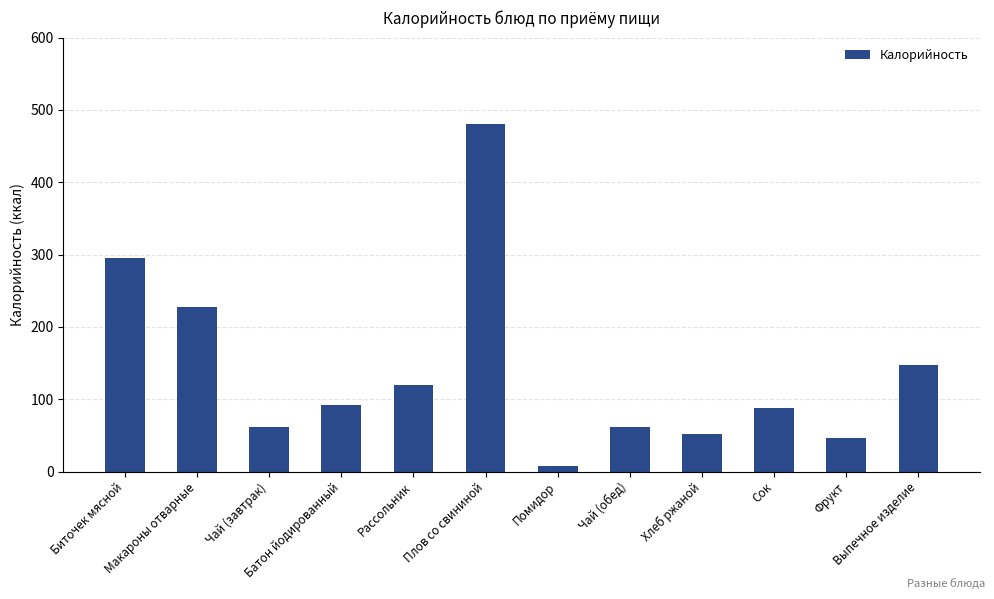

Reading left to right, what are all the values shown in this chart?

295	227	61	92	120	480	8	61	52	88	47	148